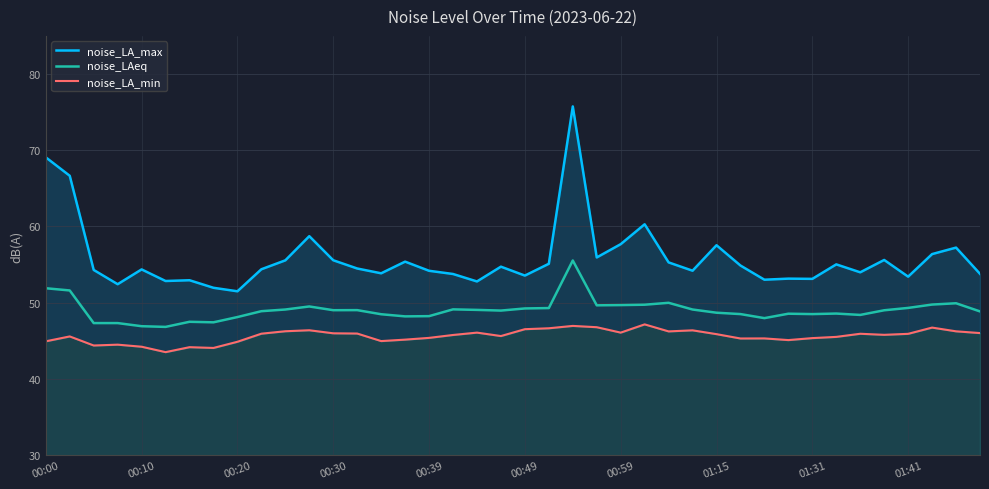

True or false: noise_LA_max and noise_LAeq cross at least once.

False